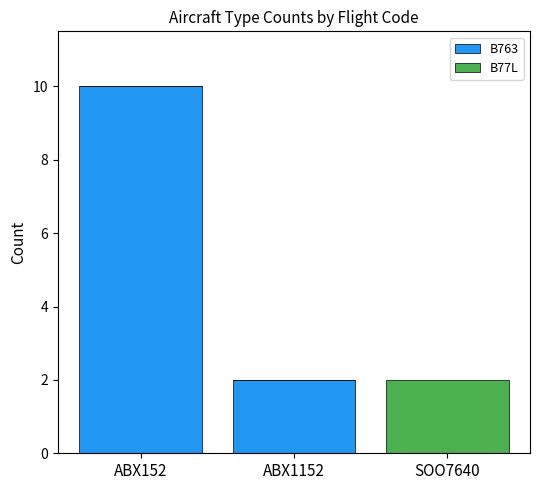

What is the sum of all B763 values?

12